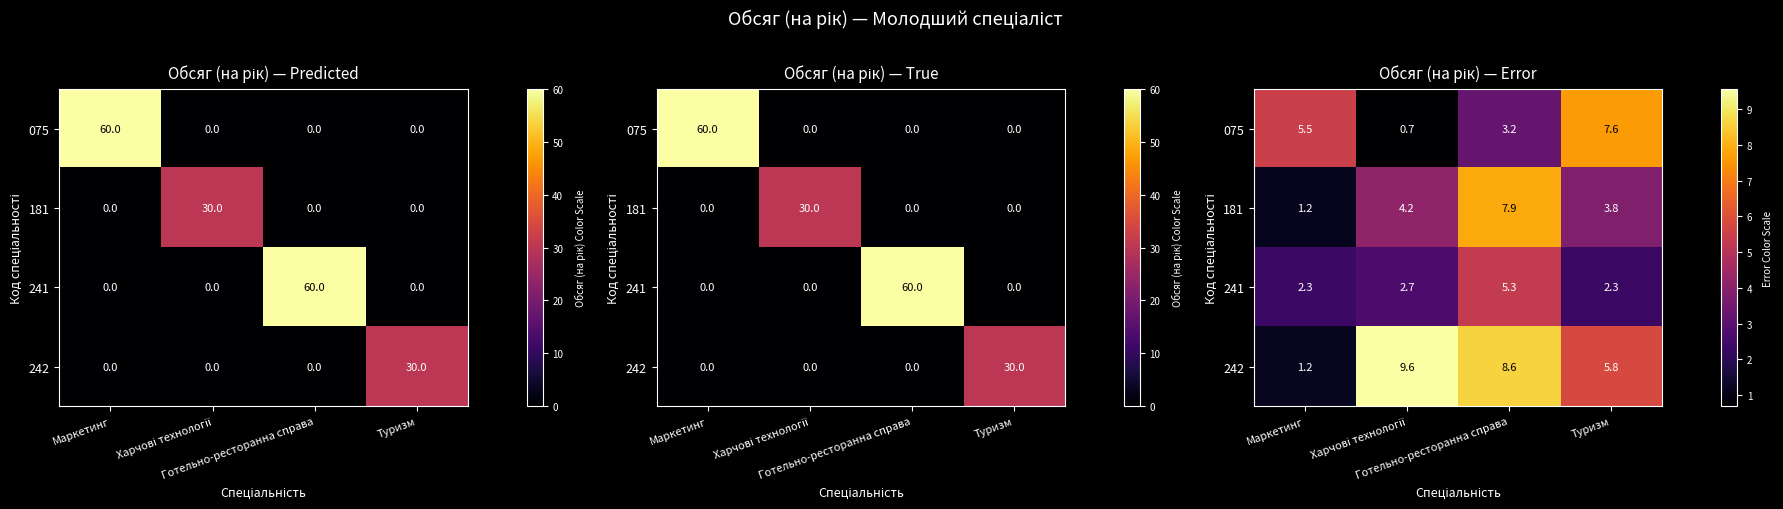

List the series in order of their peak value, highest first.

242, 181, 075, 241